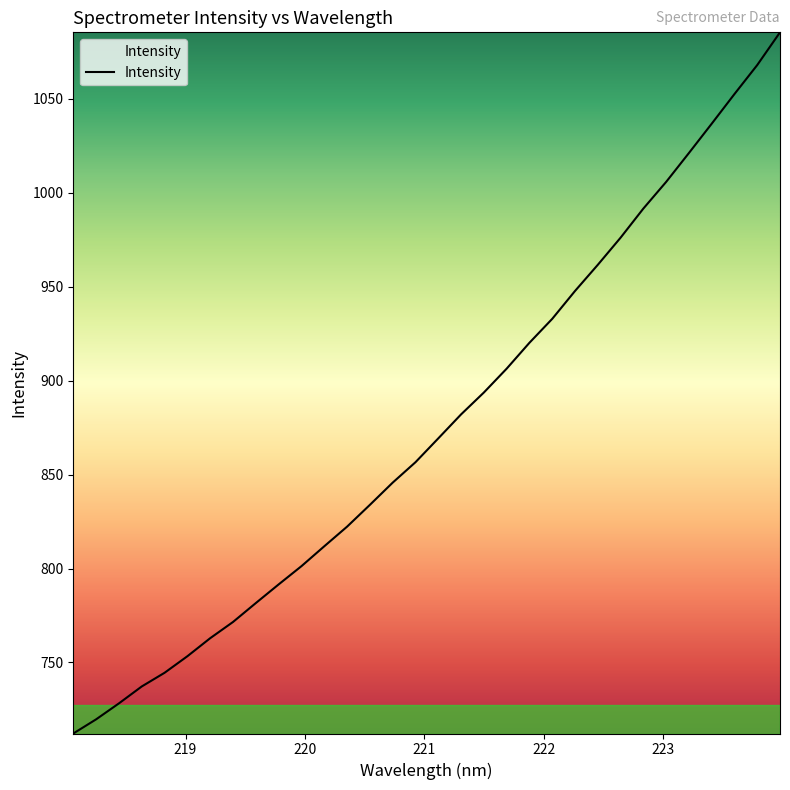

What is the difference between the maximum and minimum values?

373.3